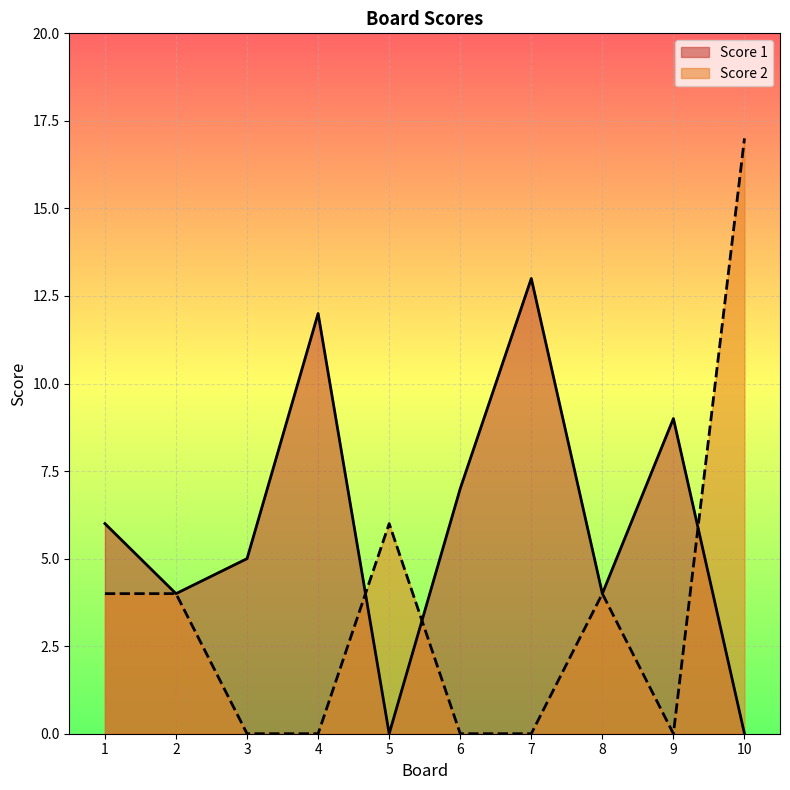

The value of Score 1 at 5 is 0. True or false?

True